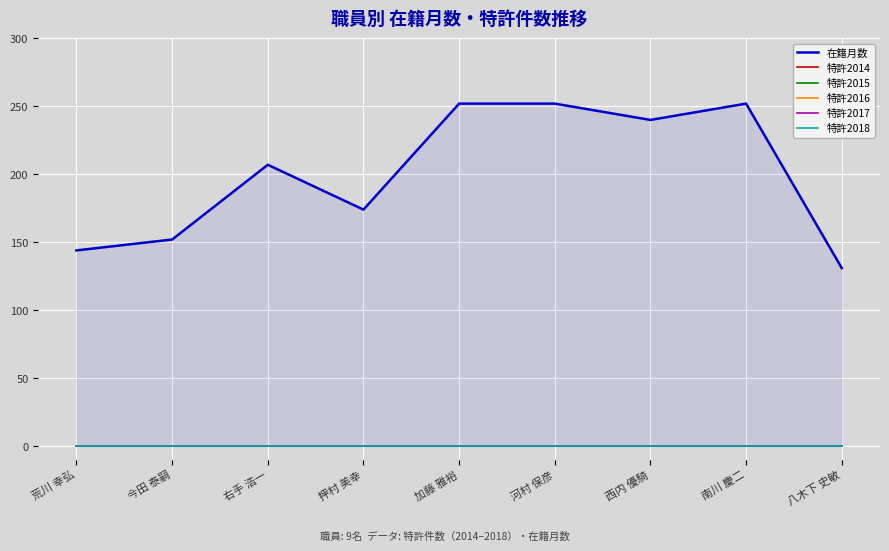

At which label does 特許2018 reach its peak?

荒川 幸弘